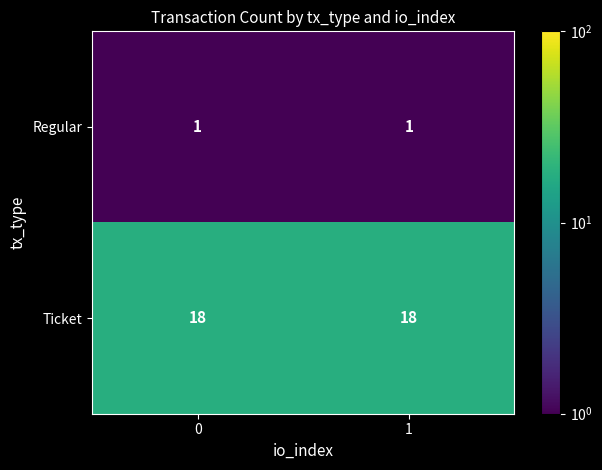

Reading left to right, list all the values displayed in this chart.

Regular: 1	1
Ticket: 18	18